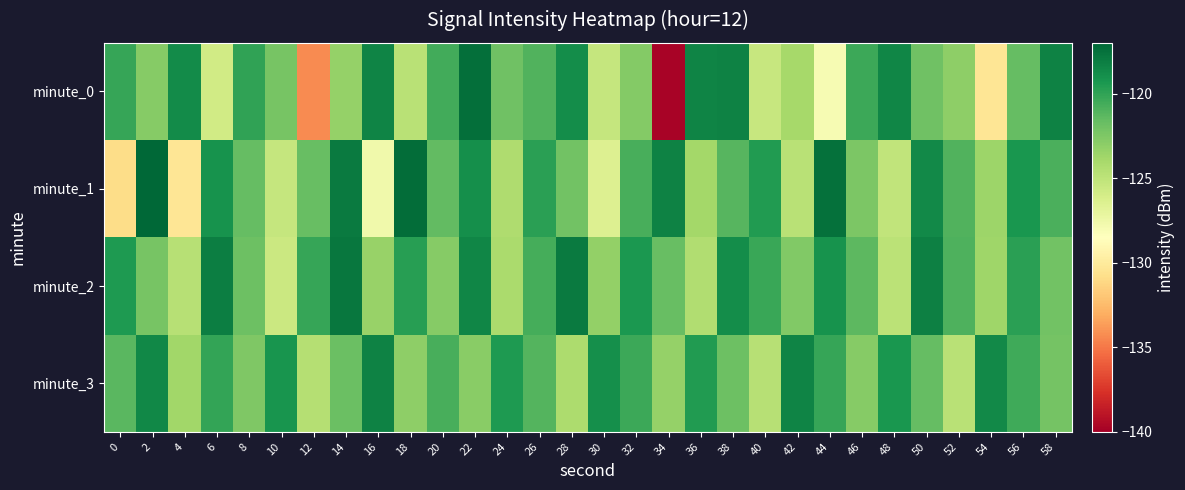

Which label corresponds to the largest value in the chart?

2